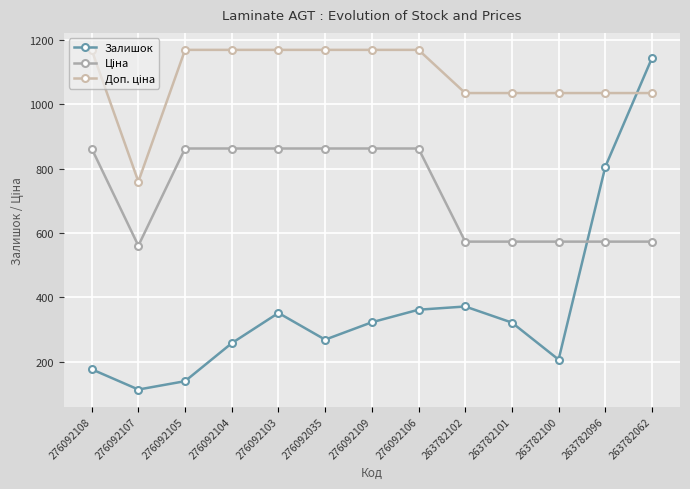

What is the label of the 10th point from the left?

263782101